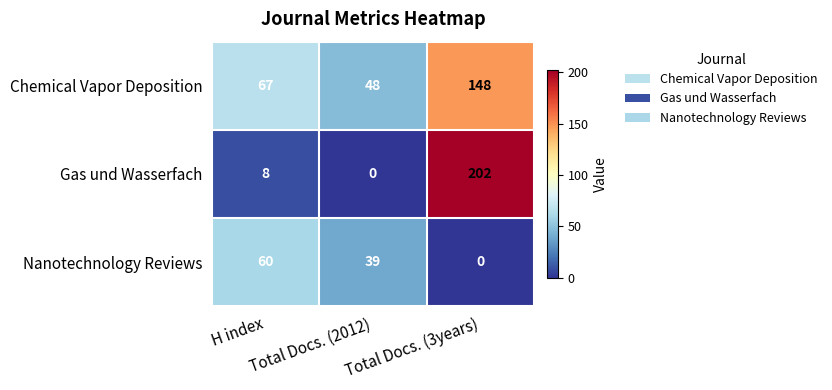

Which series has the largest total across all categories?

Chemical Vapor Deposition